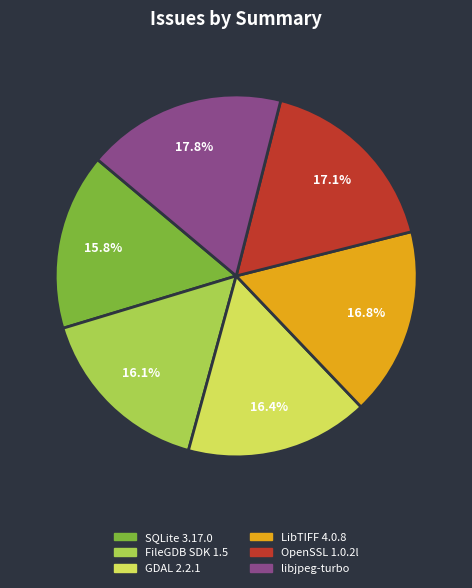

How many slices are in this pie chart?

6